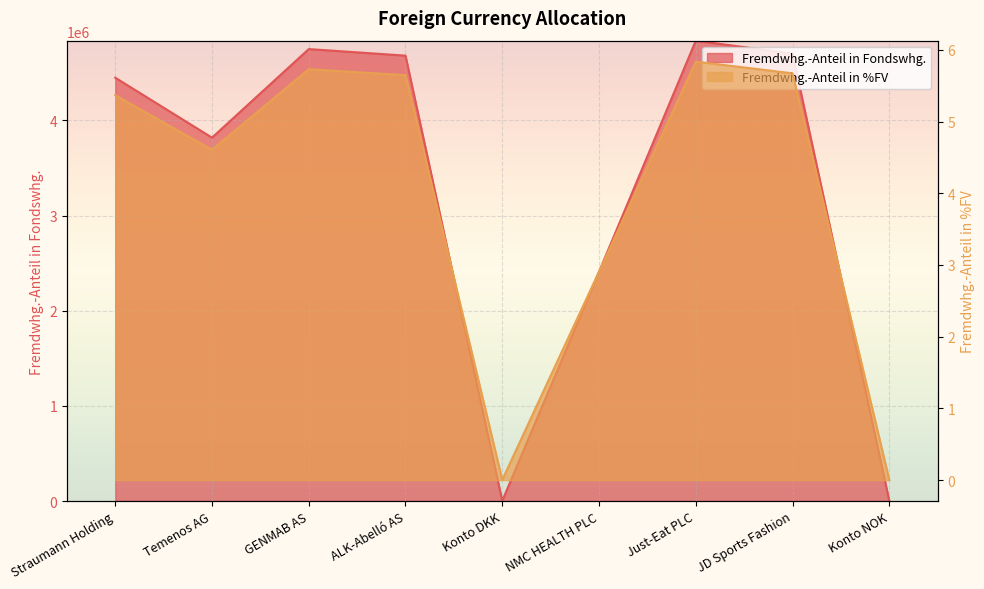

What is the total value across all series at Temenos AG?

3818761.7